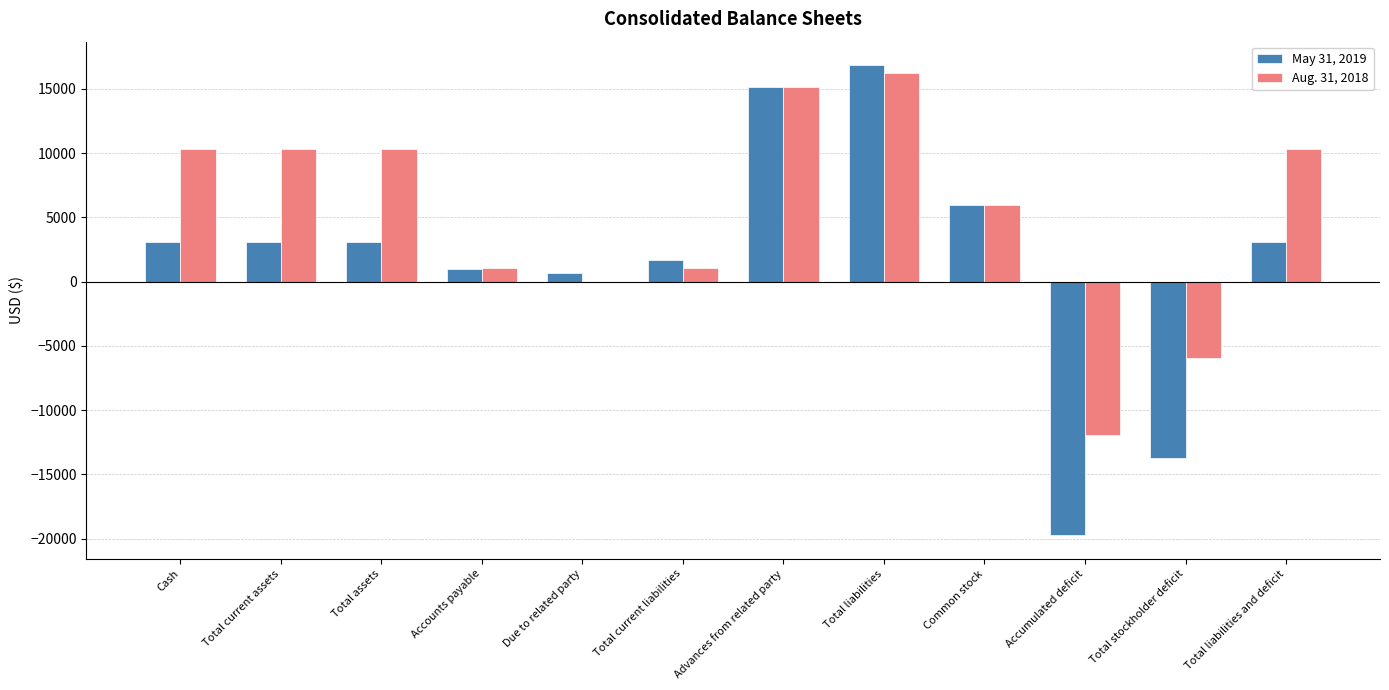

Which series has the largest total across all categories?

Aug. 31, 2018